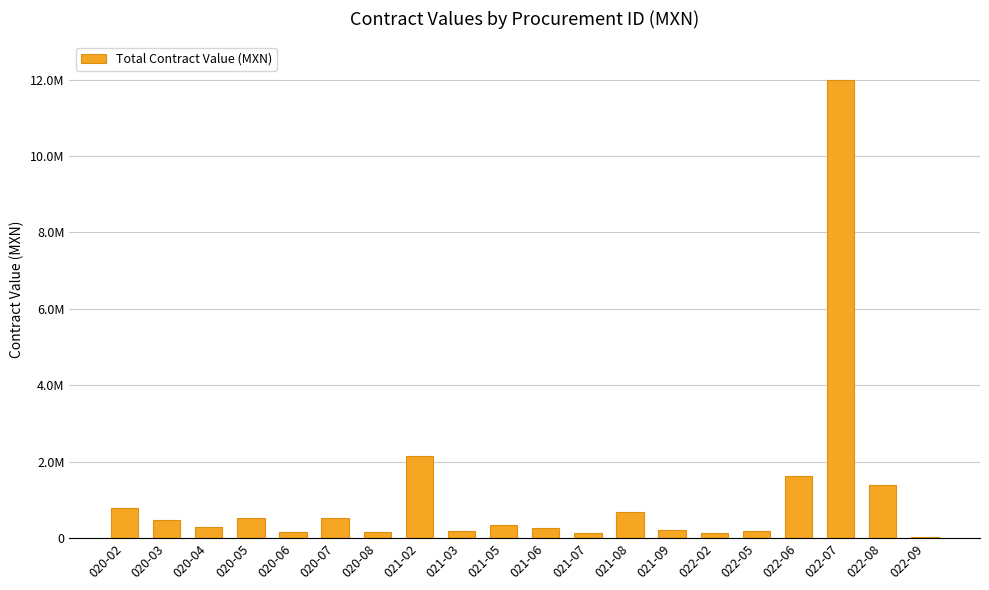

Approximately how many times larger is the value at 022-08 compared to 020-03?

3.0